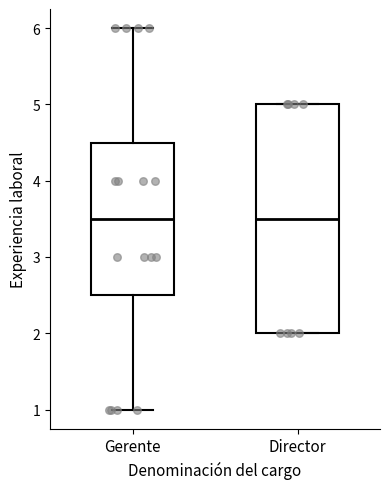

Which box is the tallest, from its lower edge to its upper edge?

Director